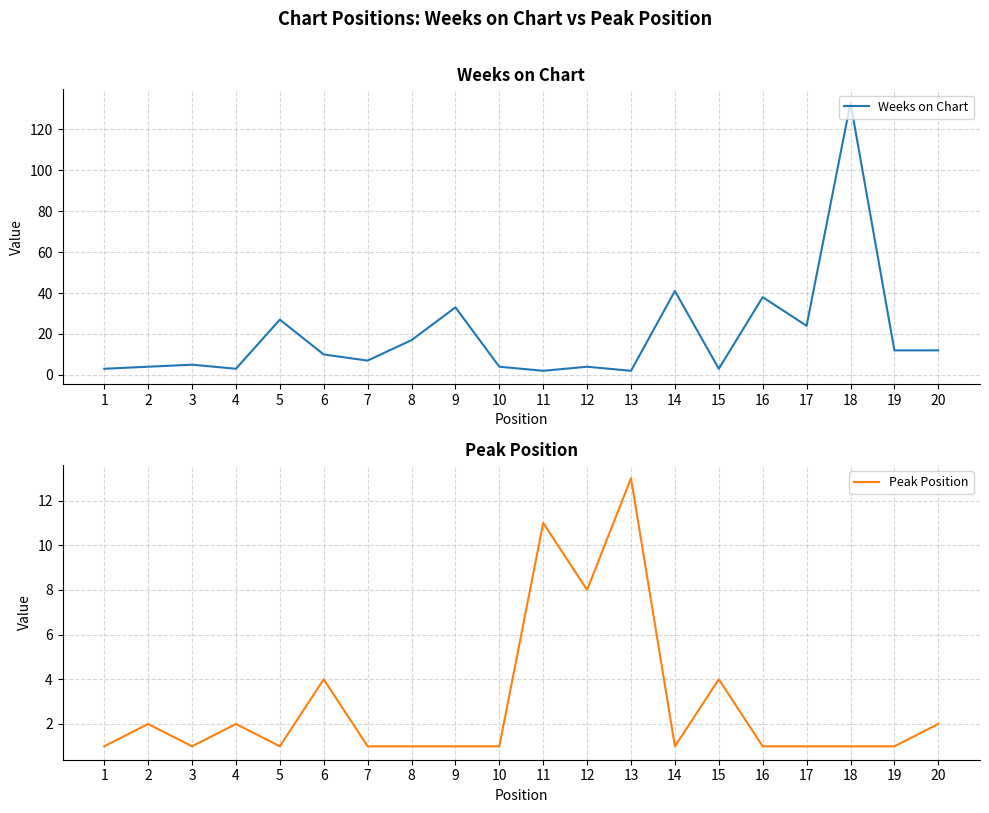

What is the spread (max minus min) of values at 10?

3